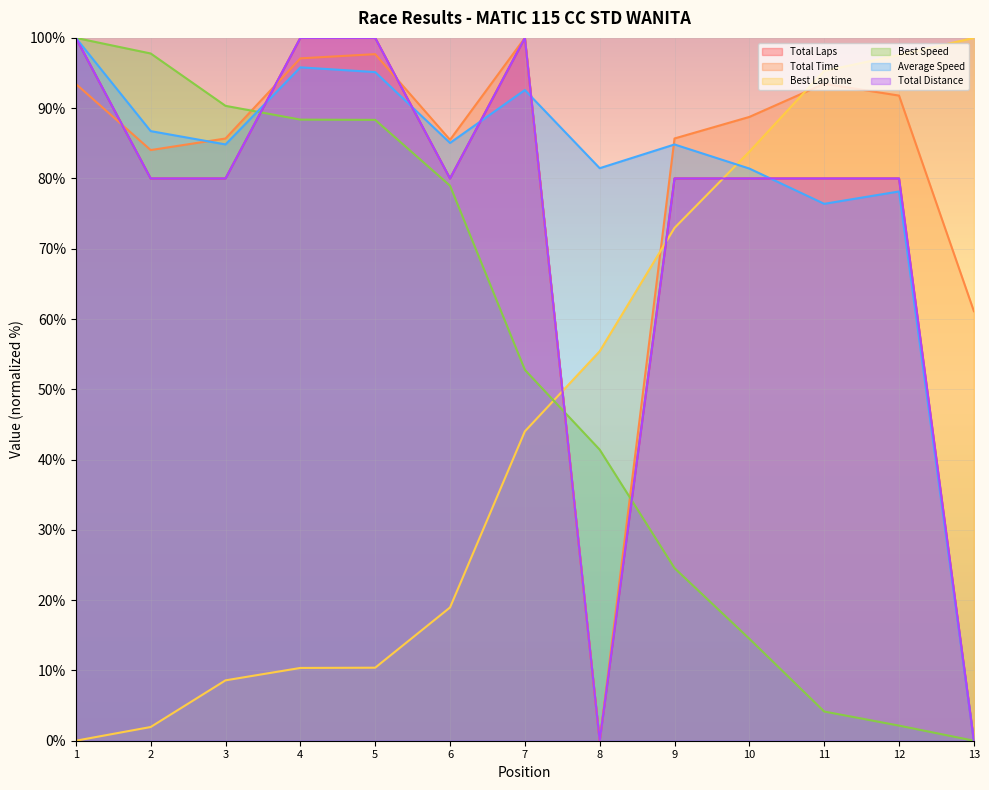

Between which two adjacent categories do Total Time and Average Speed first intersect?

2 and 3